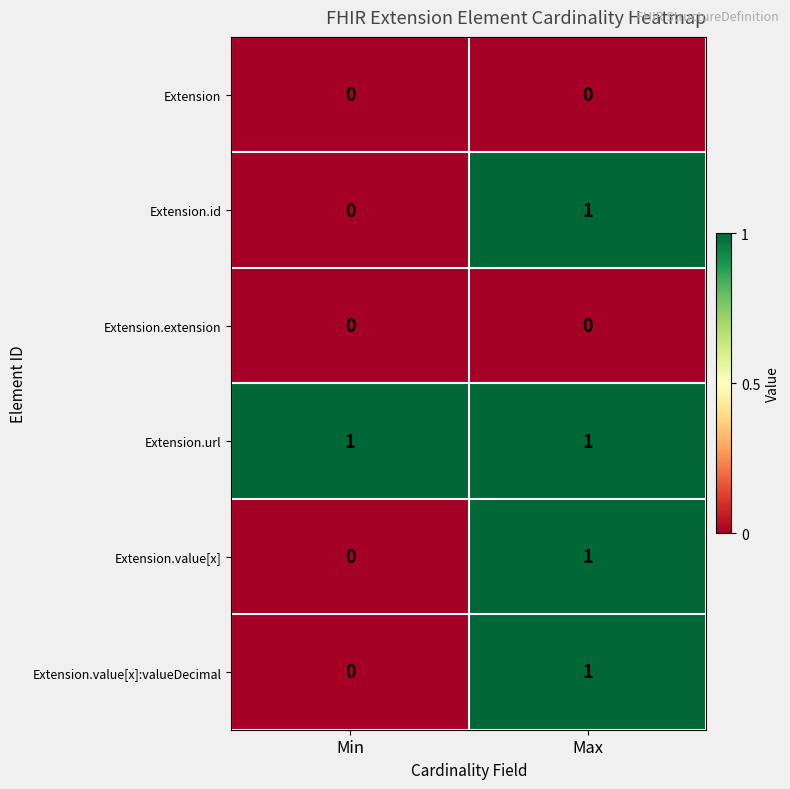

Which series has the largest total across all categories?

Extension.url